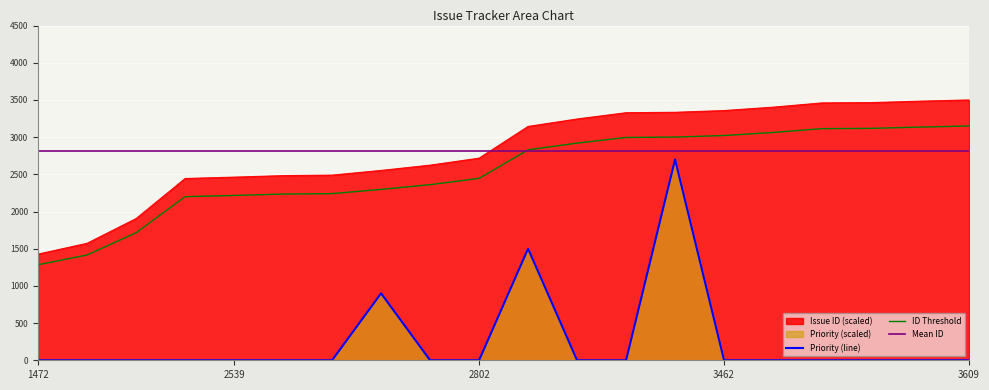

What is the average value of the Priority (line) series?

255.0